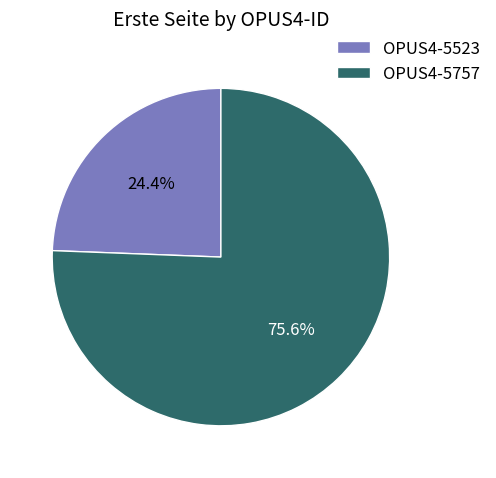

To the nearest percent, what percentage of the pie is OPUS4-5757?

76%